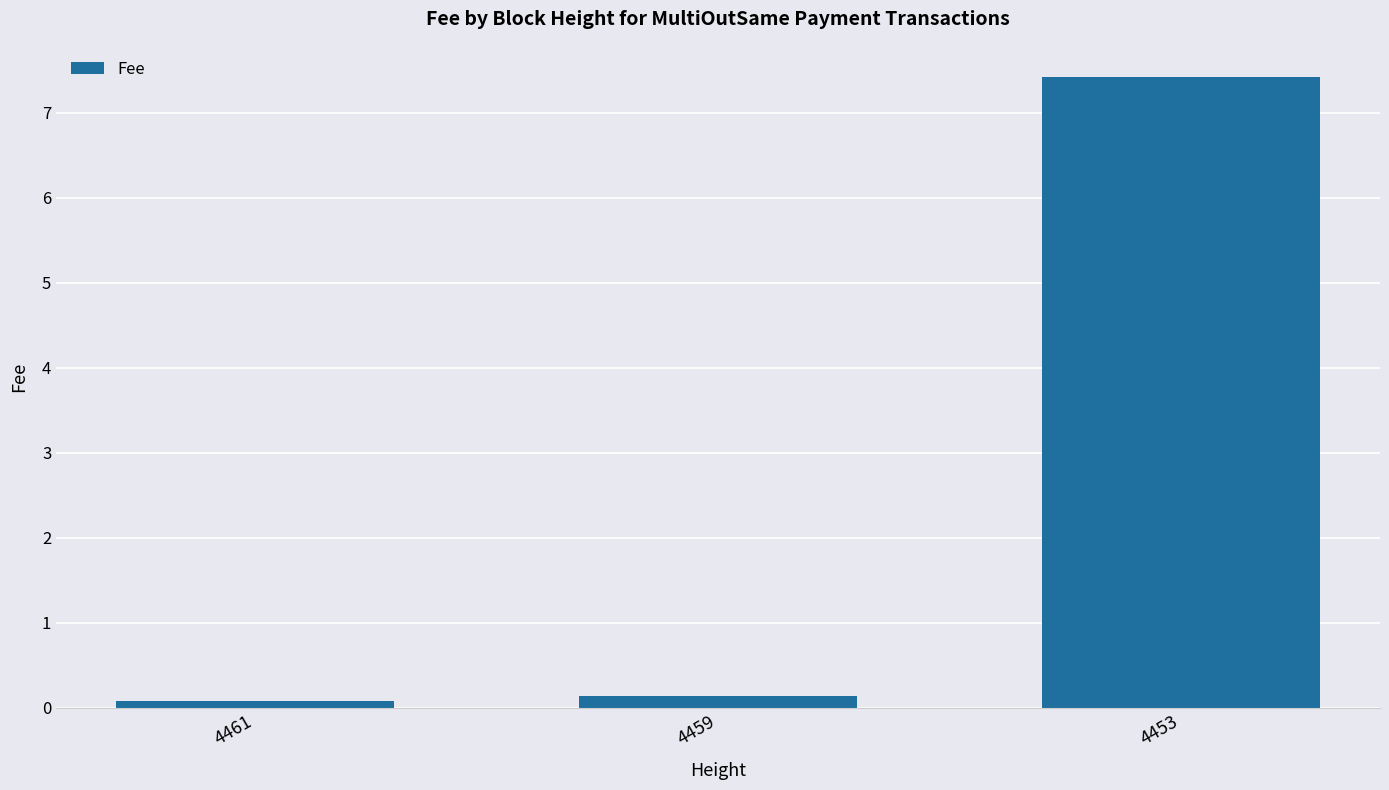

Does the chart contain stacked bars?

No